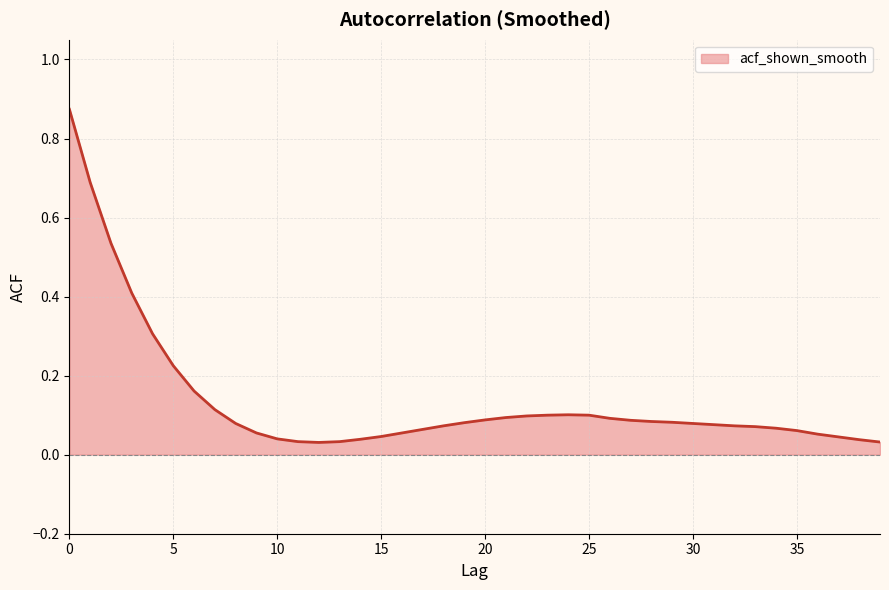

What is the difference between the maximum and minimum values?

0.8